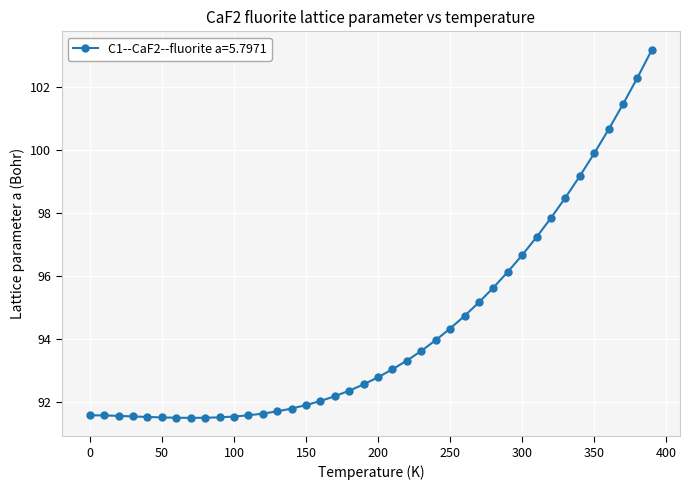

What is the difference between the second highest and minimum values?

10.8